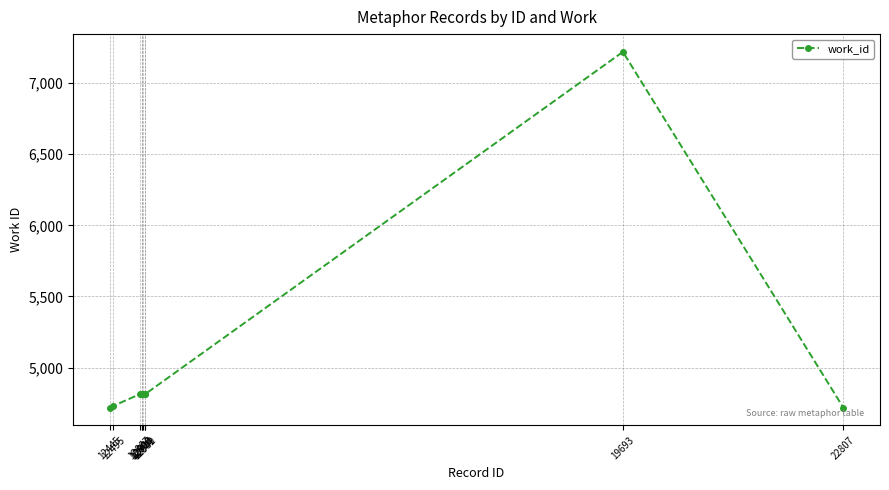

What is the maximum value shown in the chart?

7220